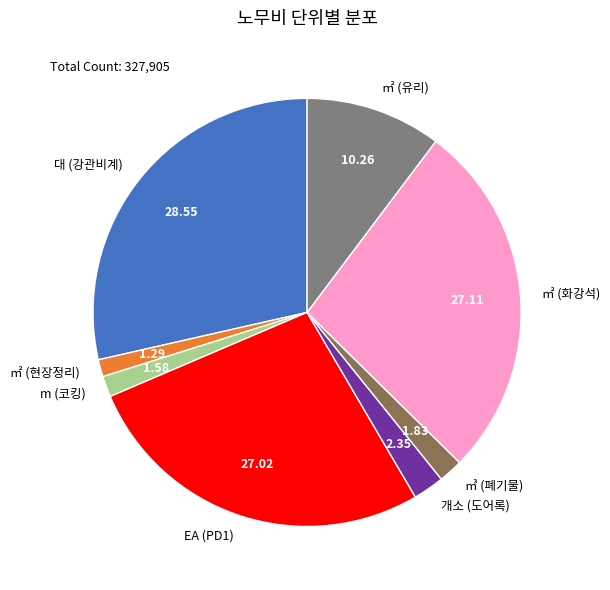

What is the largest slice in the pie chart?

대 (강관비계)